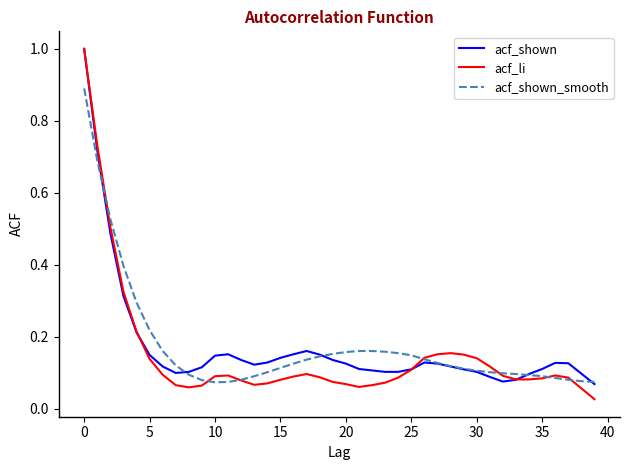

What is the maximum value shown in the chart?

1.0